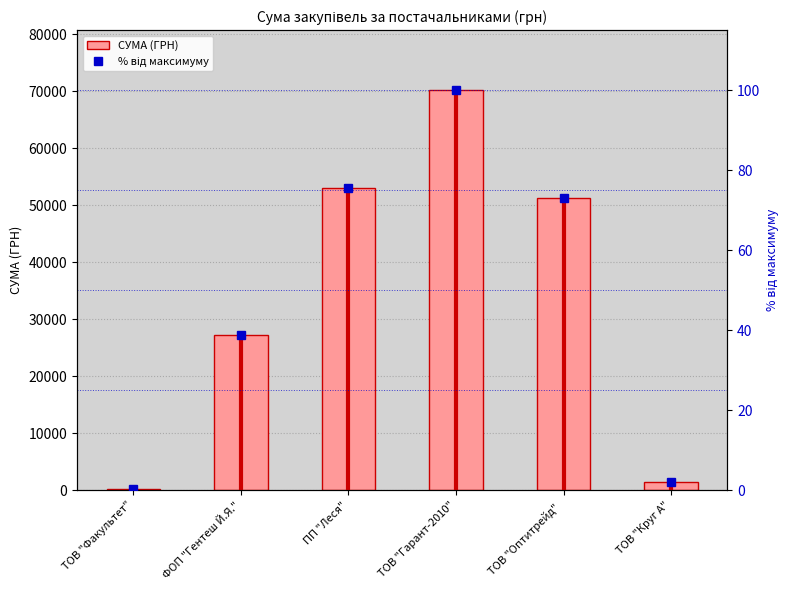

Which has a higher value, ТОВ "Гарант-2010" or ТОВ "Оптитрейд" ?

ТОВ "Гарант-2010"